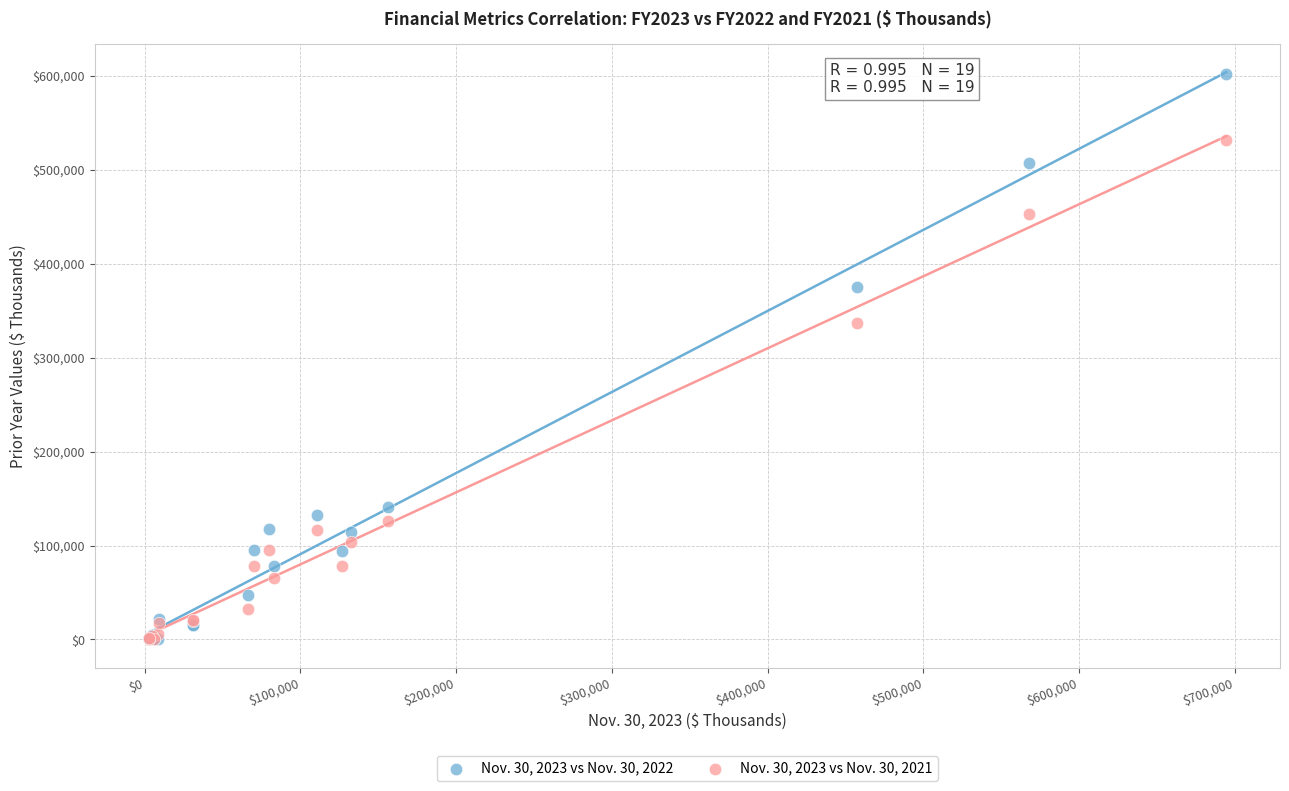

What are all the series names shown in the legend?

Nov. 30, 2023 vs Nov. 30, 2022, Nov. 30, 2023 vs Nov. 30, 2021